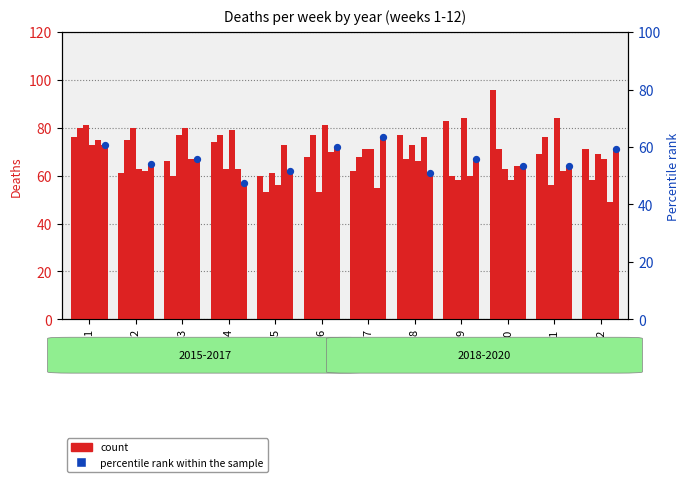

What is the change in value from 5 to 7?

+14.0